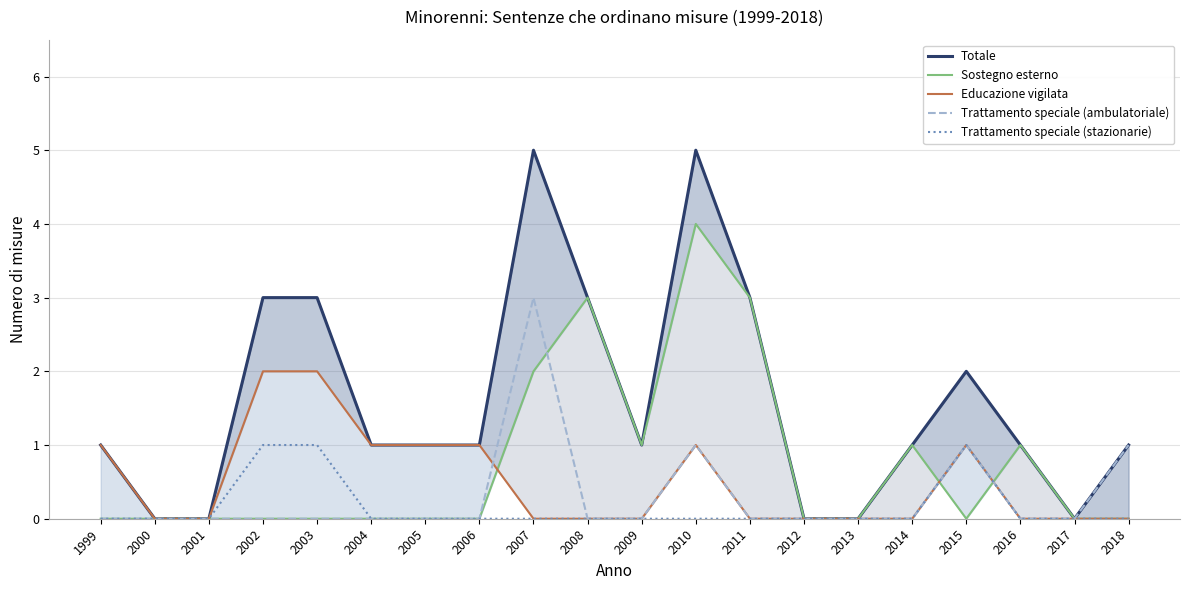

True or false: Trattamento speciale (stazionarie) and Educazione vigilata cross at least once.

False